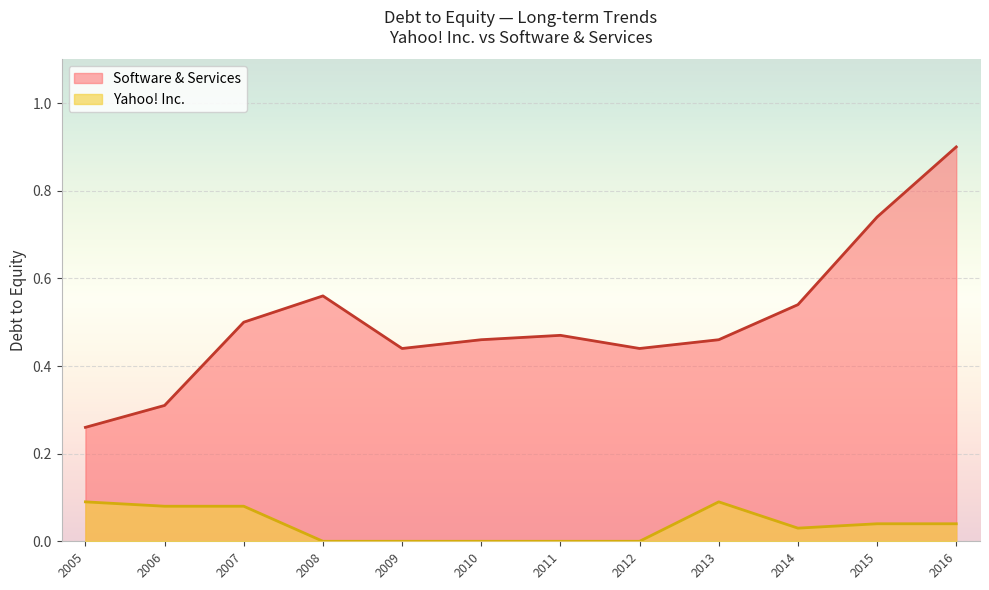

How many lines are shown in the chart?

2